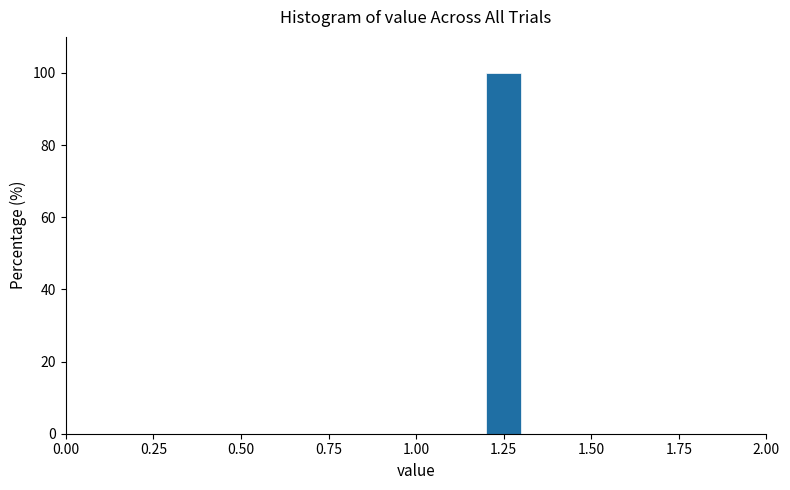

Read against the x-axis, roughly where is the centre of the tallest bar?

1.25